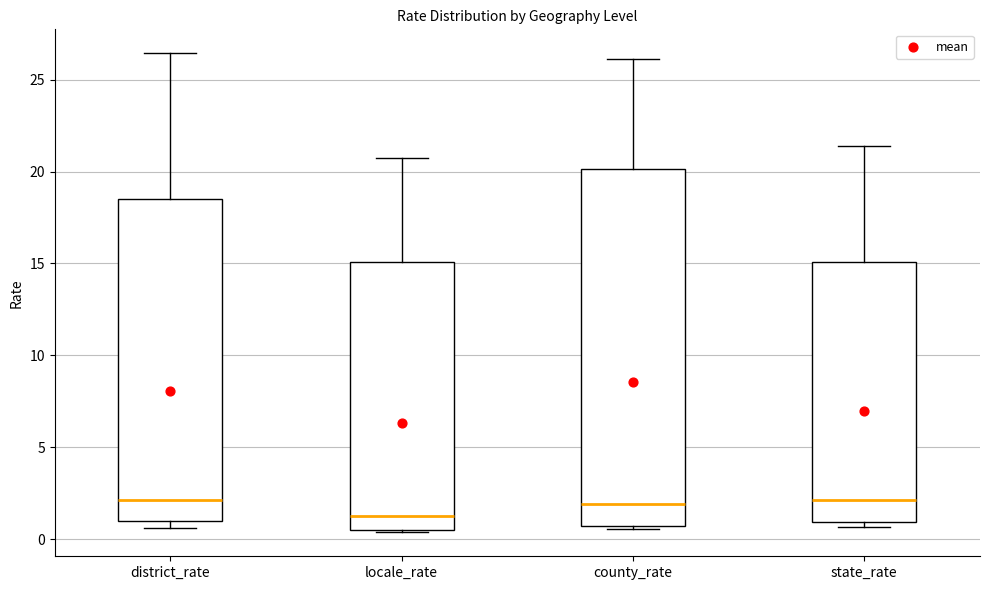

Reading left to right, transcribe this box plot: for each box, give where its median line is, the range the box spans, and where its two whiskers end, as read against the y-axis. The values are not printed on the chart, so give them approximately, as read against the axis.

district_rate: median 2.0, box 1.0 to 18.5, whiskers 0.5 to 26.5
locale_rate: median 1.5, box 0.5 to 15.0, whiskers 0.5 (just below the box's lower edge) to 21.0
county_rate: median 2.0, box 0.5 to 20.0, whiskers 0.5 (just below the box's lower edge) to 26.0
state_rate: median 2.0, box 1.0 to 15.0, whiskers 0.5 to 21.5